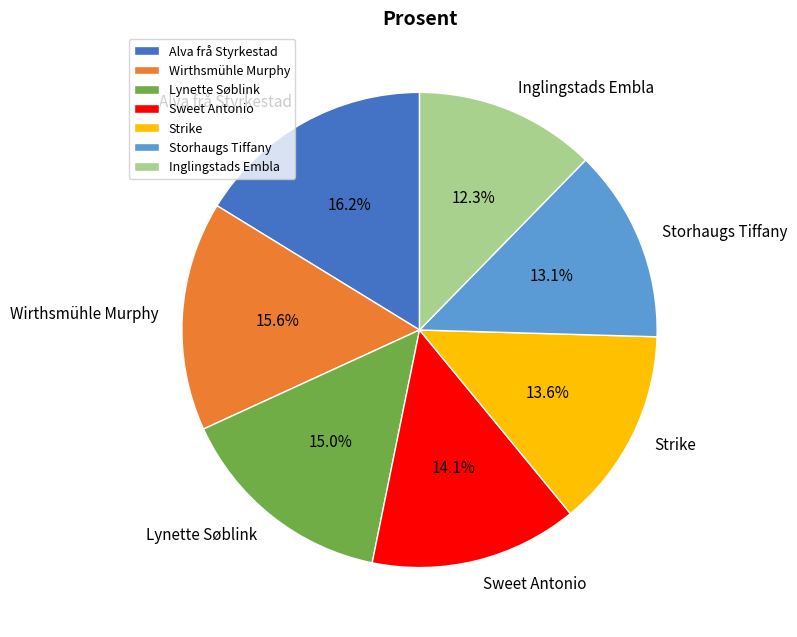

Which slice is the largest?

Alva frå Styrkestad